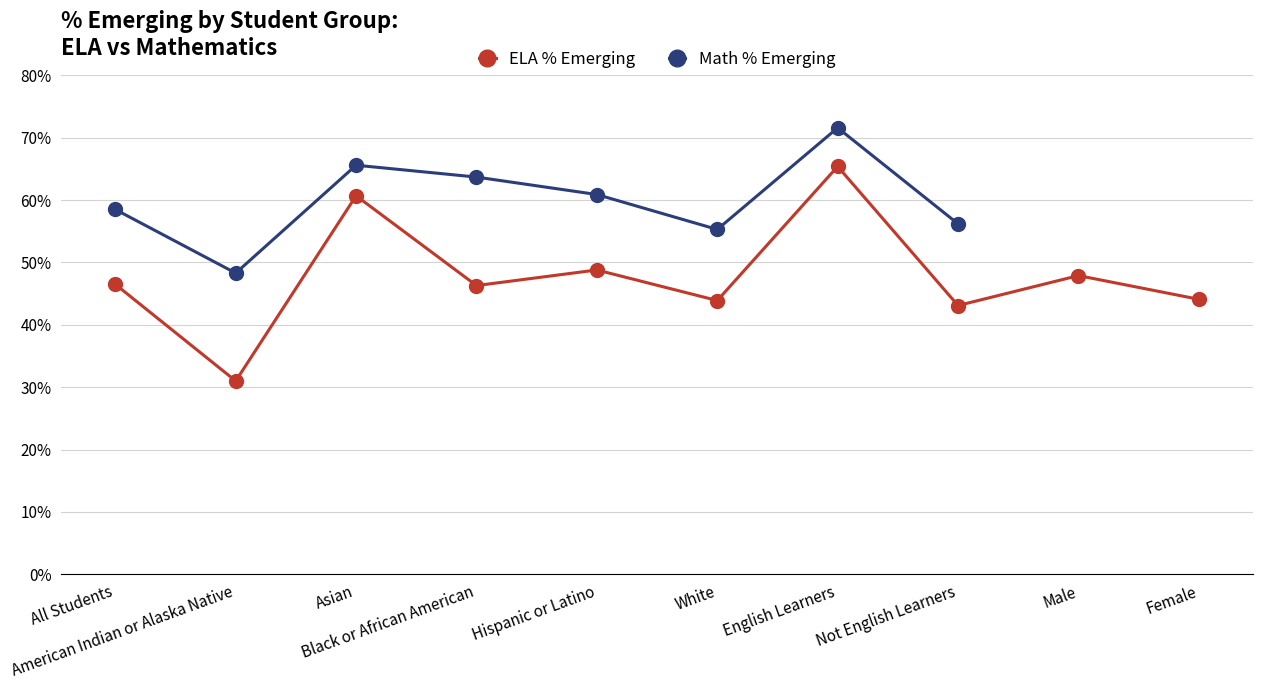

Does the chart display data point markers on the line(s)?

Yes